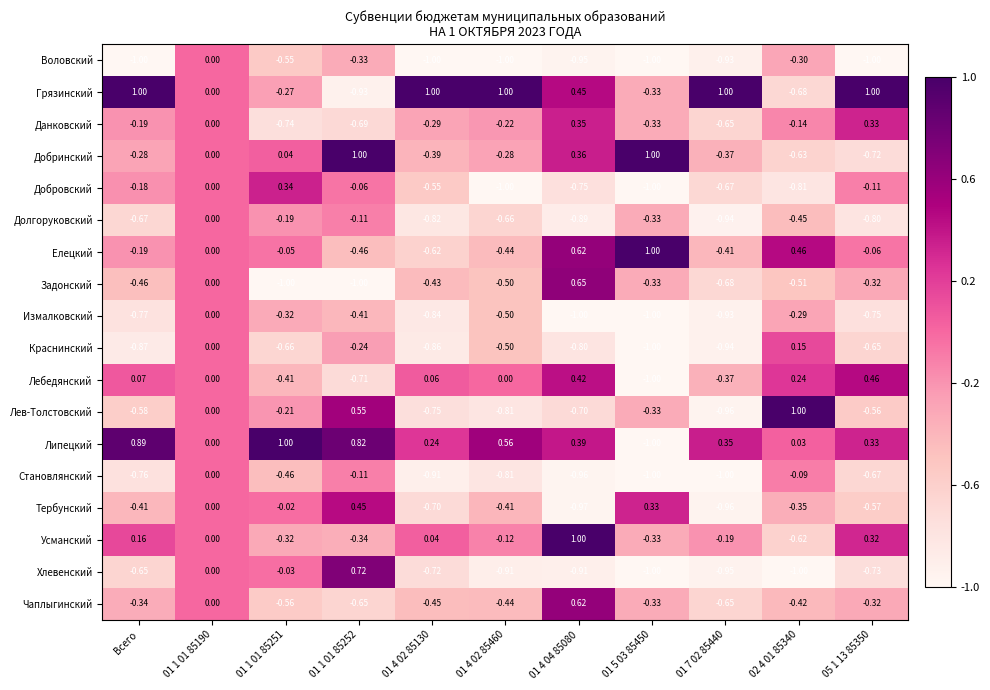

Which series has the widest spread of values?

Липецкий